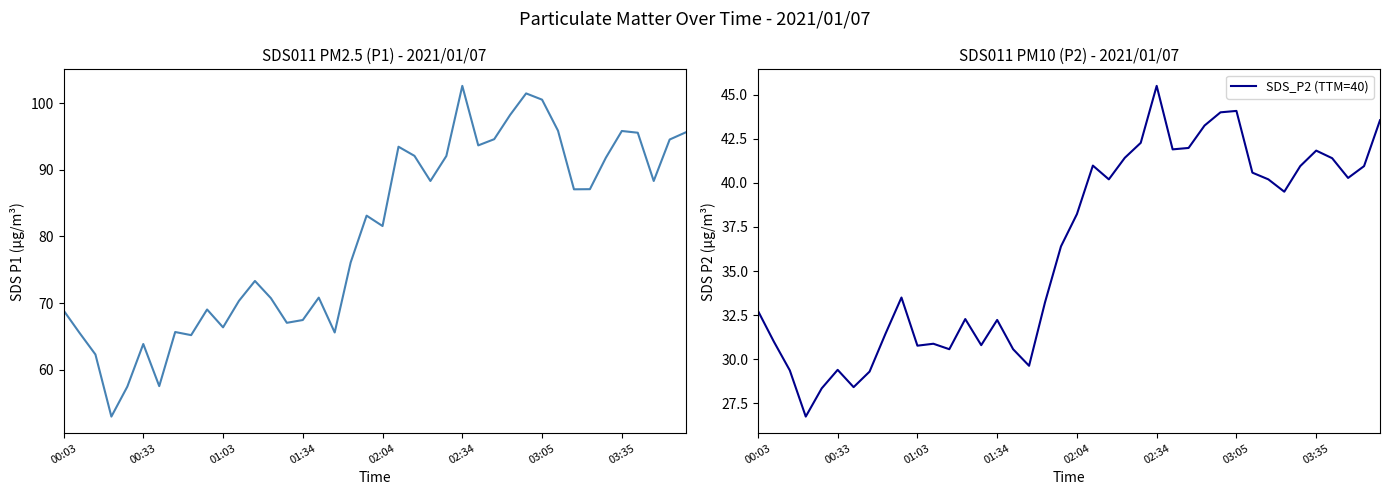

Between 18 and 32, which is larger?

32